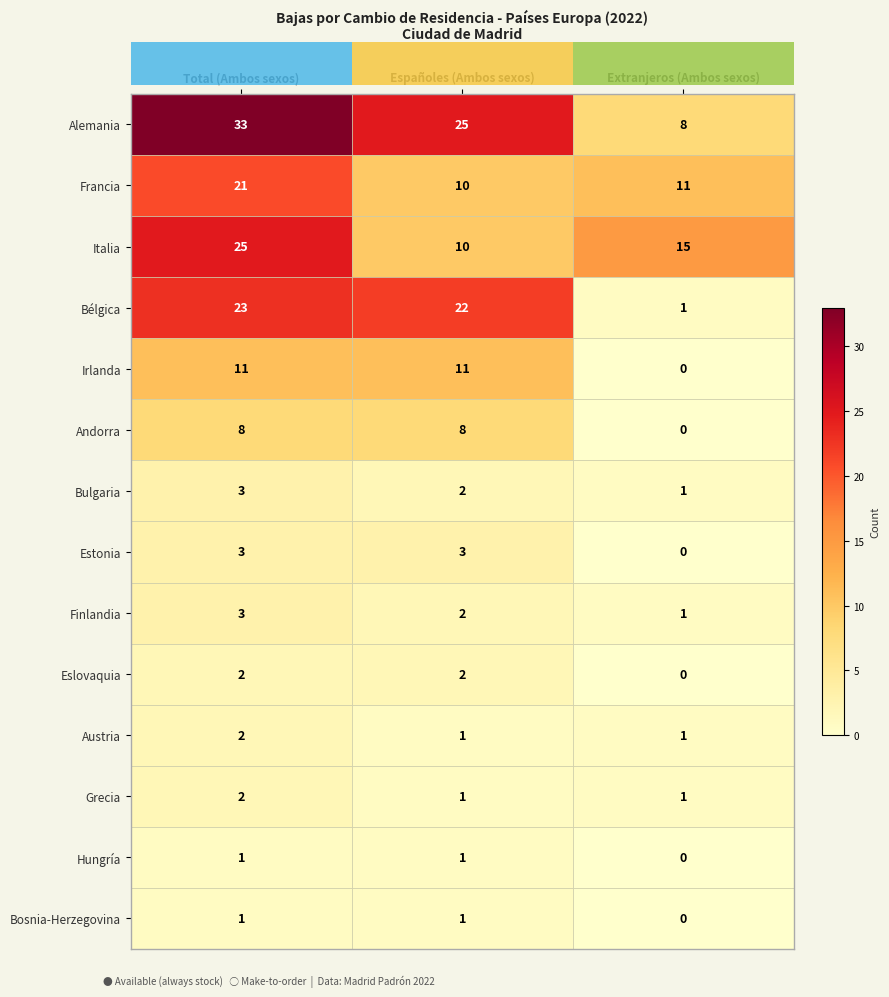

Count the Hungría values in the range 0 to 1.

3